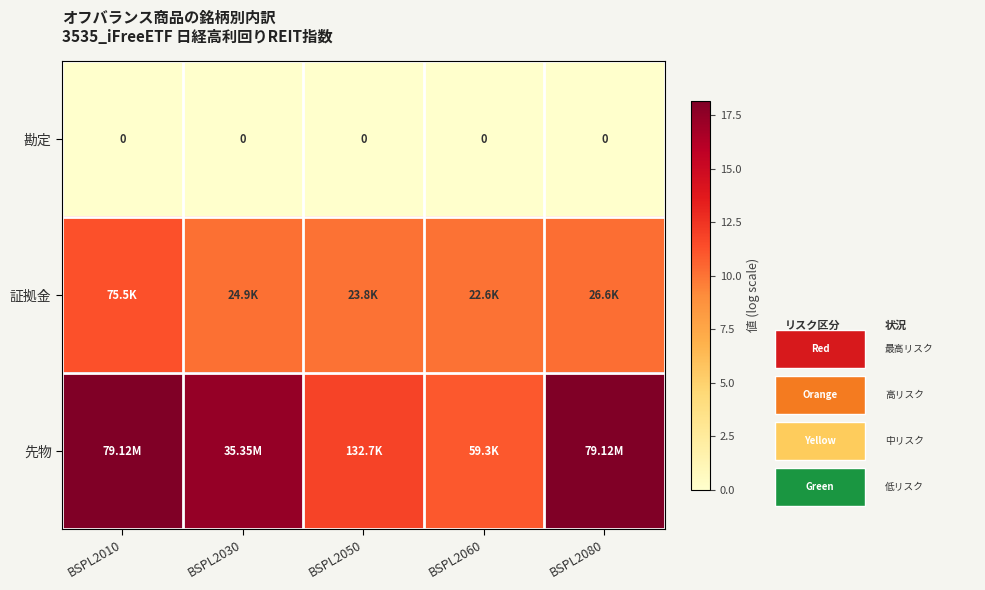

What is the spread (max minus min) of values at BSPL2050?

11.8